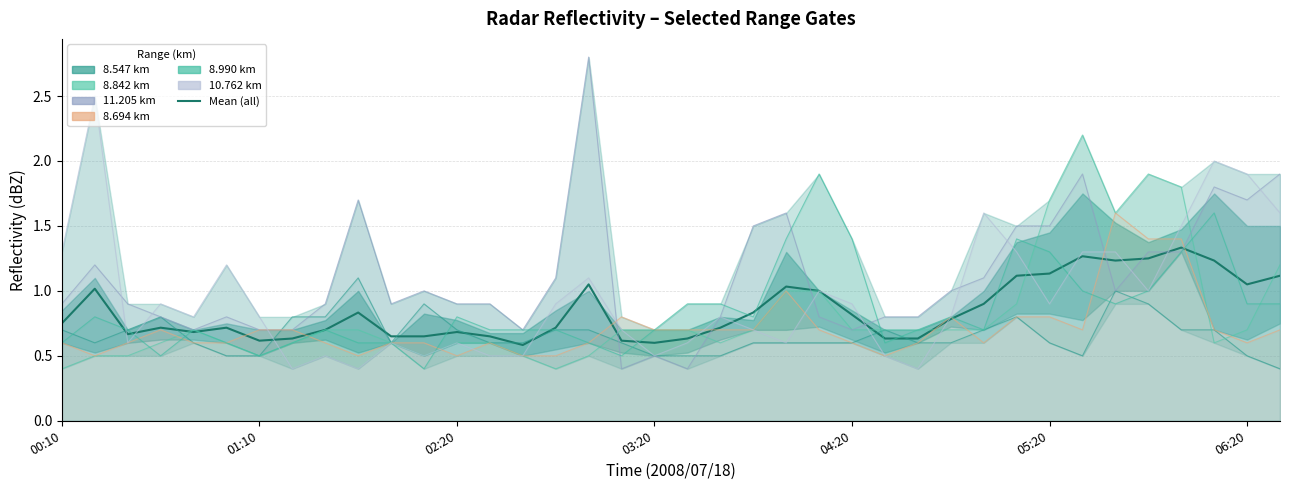

Which category has the highest value in the 8.990 series?

2008/07/18 04:10